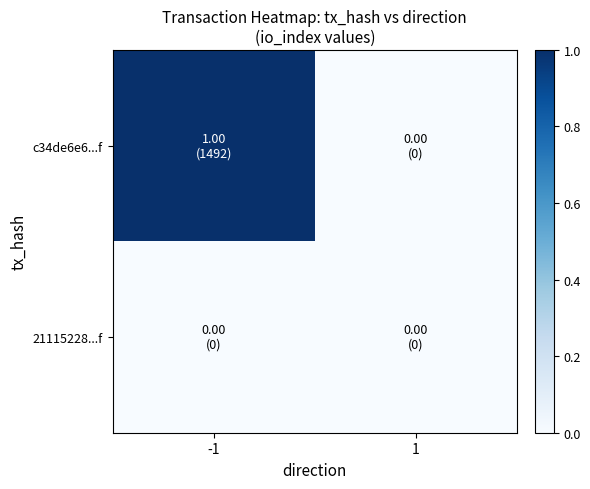

At which category is the sum across all series the highest?

-1